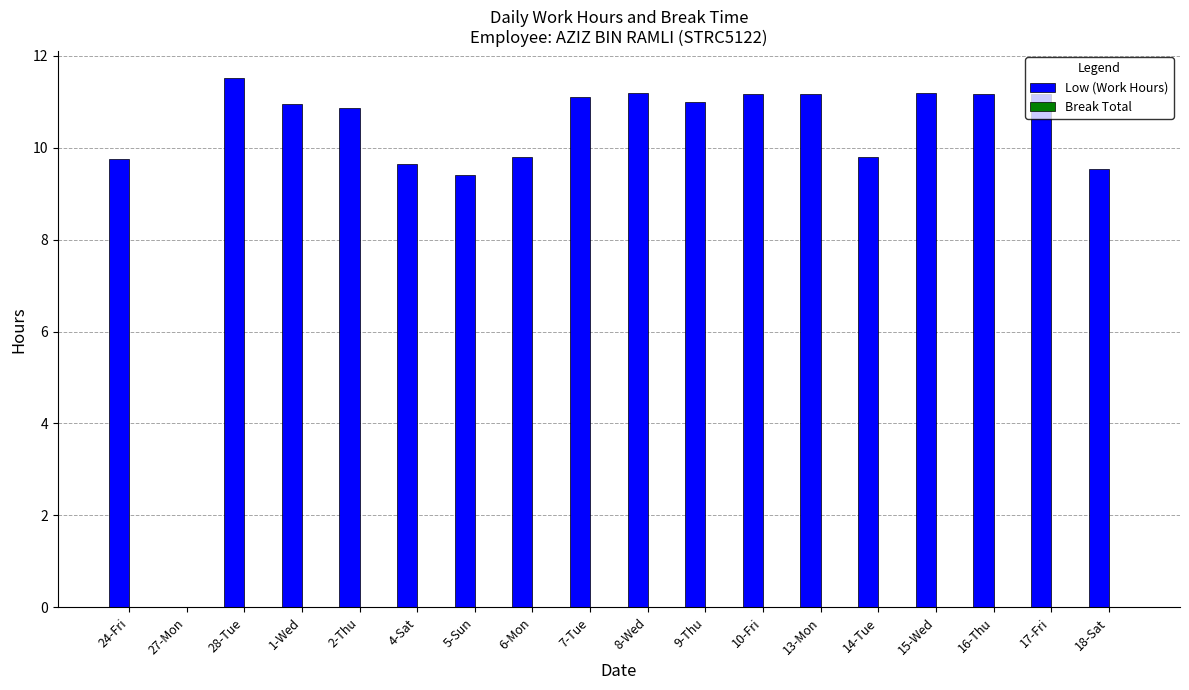

Which category has the highest value across all series?

28-Tue